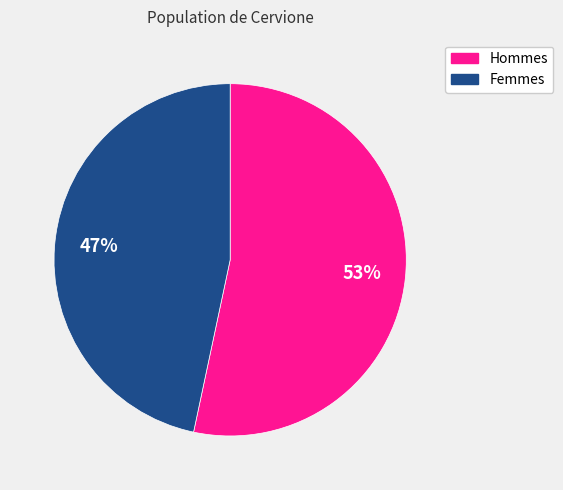

Is there a majority slice in this chart?

Yes